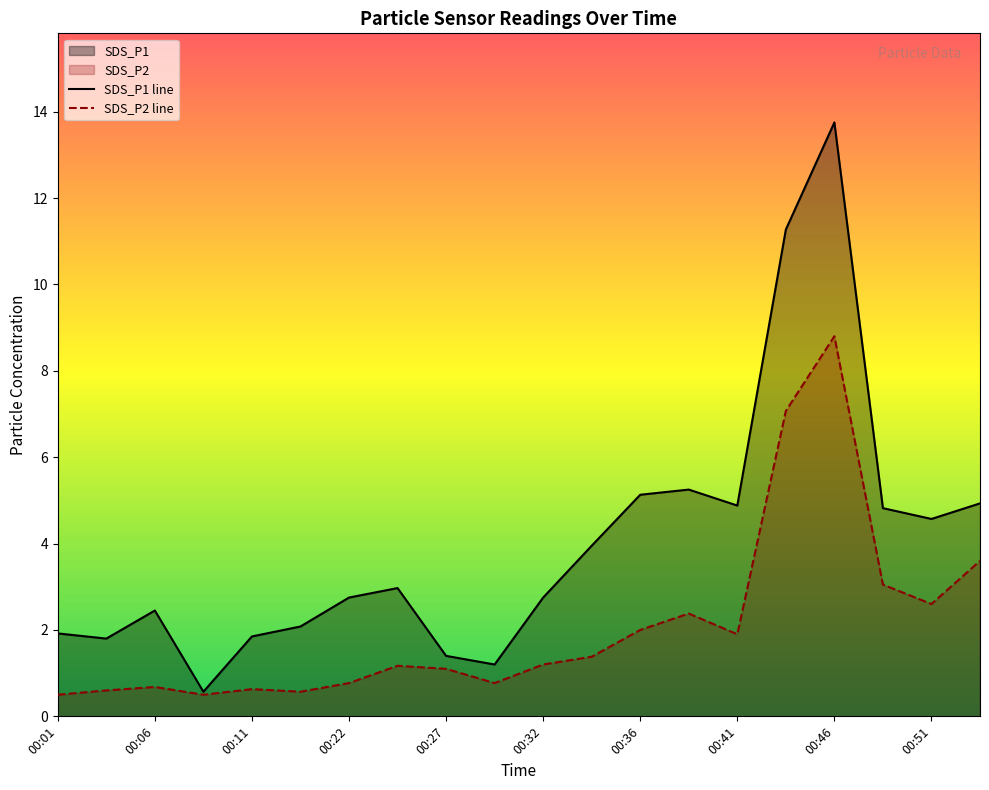

Rank the series by their maximum value, from lowest to highest.

SDS_P2 line, SDS_P1 line